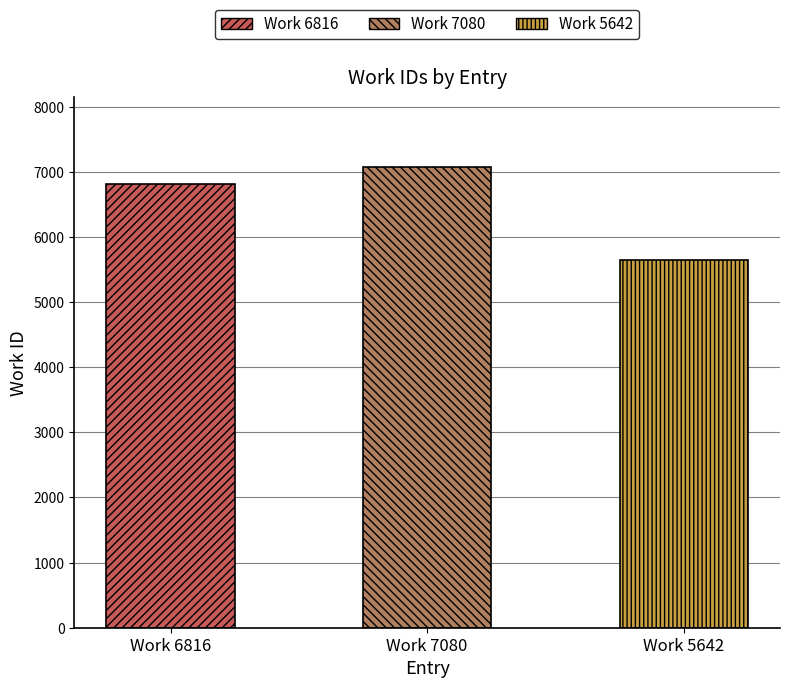

Reading left to right, what are all the values shown in this chart?

Work 6816=6816	Work 7080=7080	Work 5642=5642